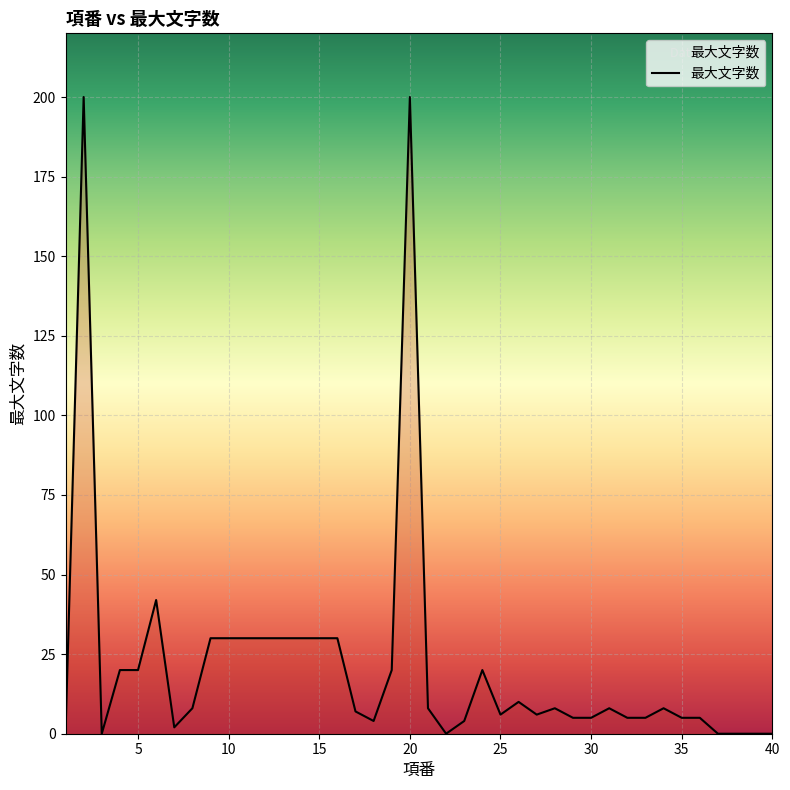

What is the maximum value shown in the chart?

200